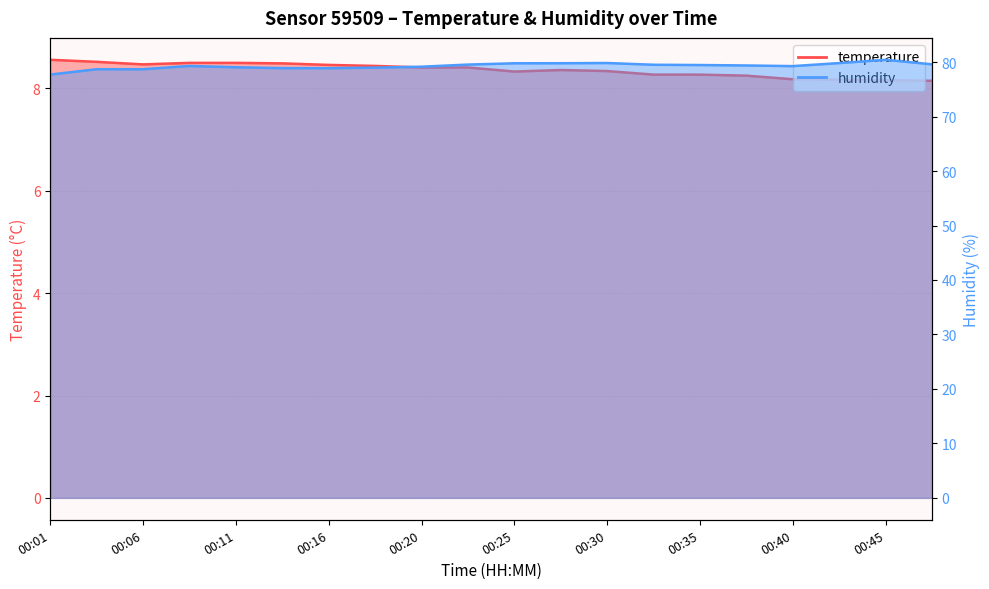

At 00:30, list the series in order from largest to smallest.

humidity, temperature